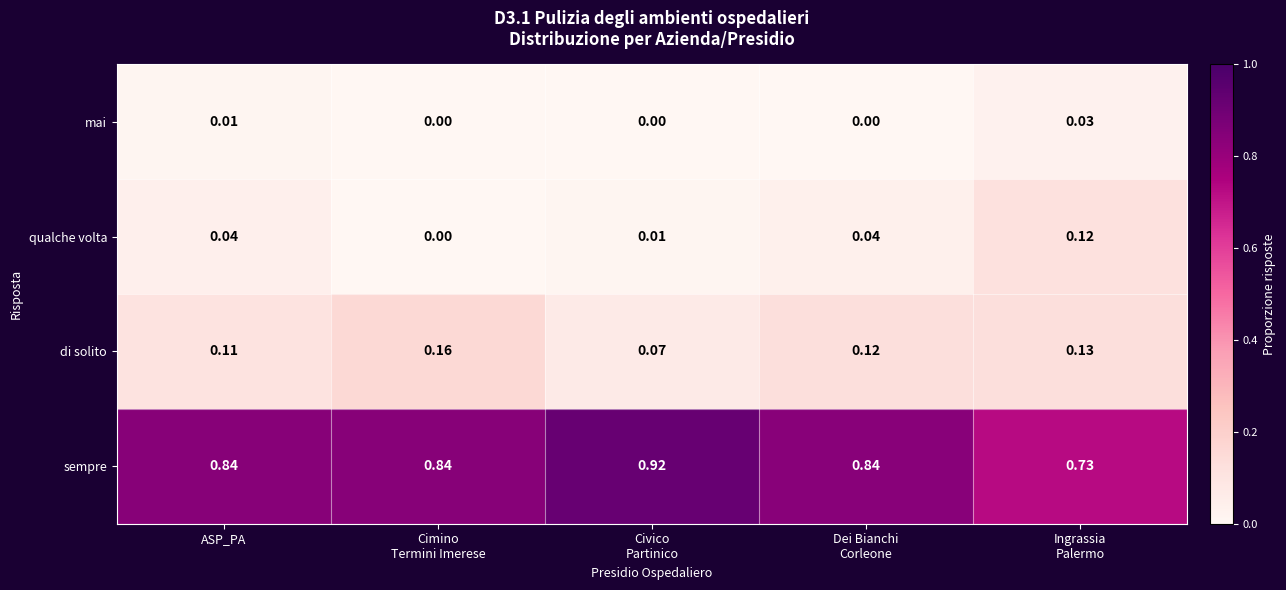

Rank the series by their maximum value, from highest to lowest.

sempre, di solito, qualche volta, mai